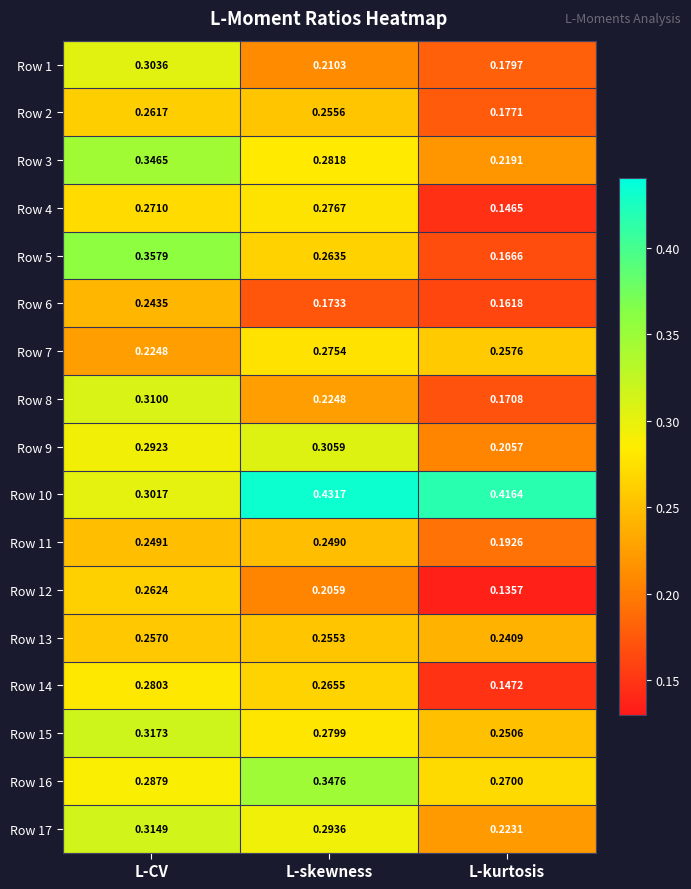

At which label does Row 9 reach its peak?

L-skewness